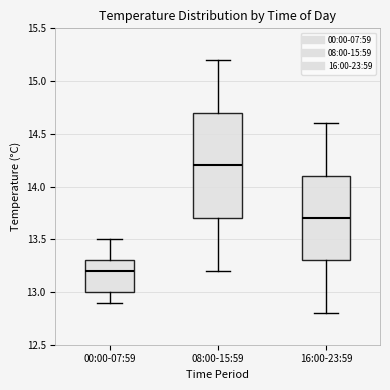

Reading left to right, transcribe this box plot: for each box, give where its median line is, the range the box spans, and where its two whiskers end, as read against the y-axis. The values are not printed on the chart, so give them approximately, as read against the axis.

00:00-07:59: median 13.2, box 13.0 to 13.3, whiskers 12.9 to 13.5
08:00-15:59: median 14.2, box 13.7 to 14.7, whiskers 13.2 to 15.2
16:00-23:59: median 13.7, box 13.3 to 14.1, whiskers 12.8 to 14.6